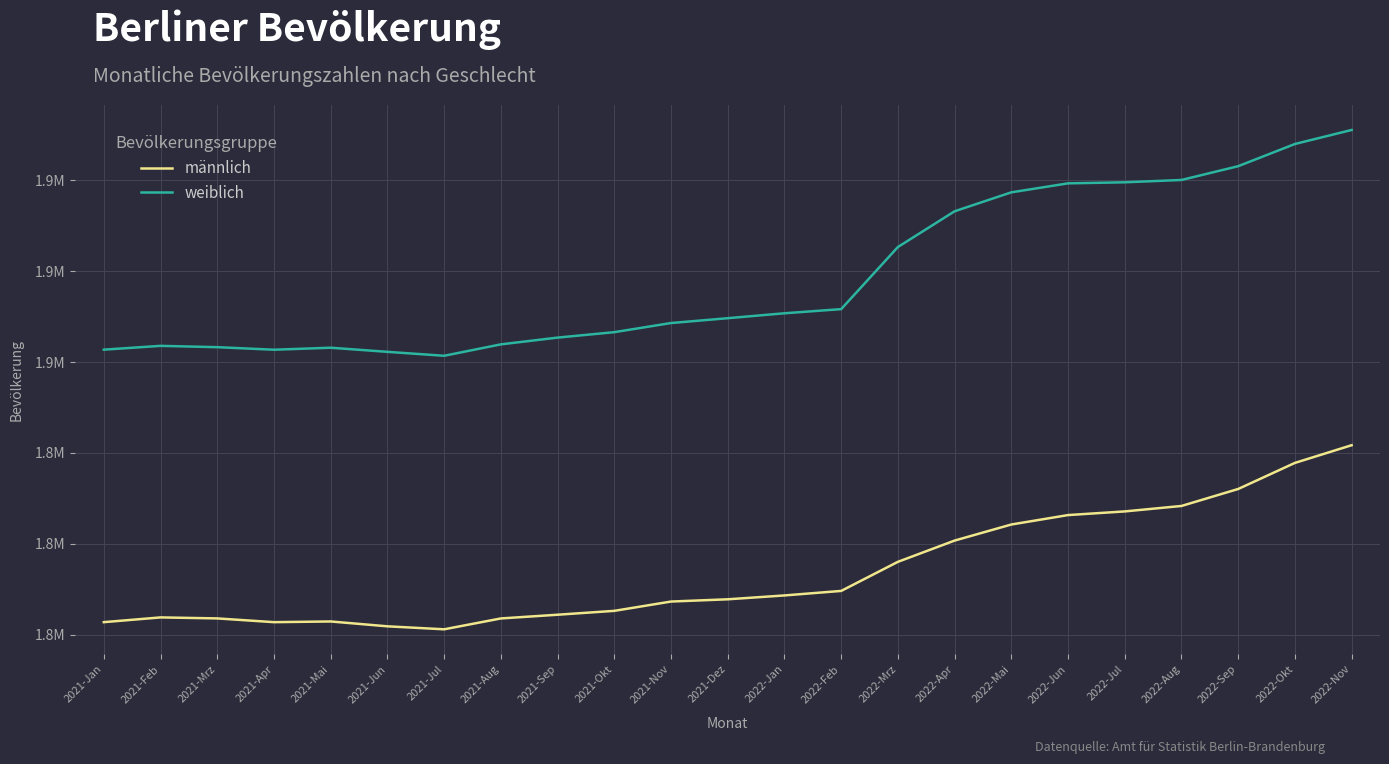

The weiblich series shows 2702089 at 2021-Aug. True or false?

False